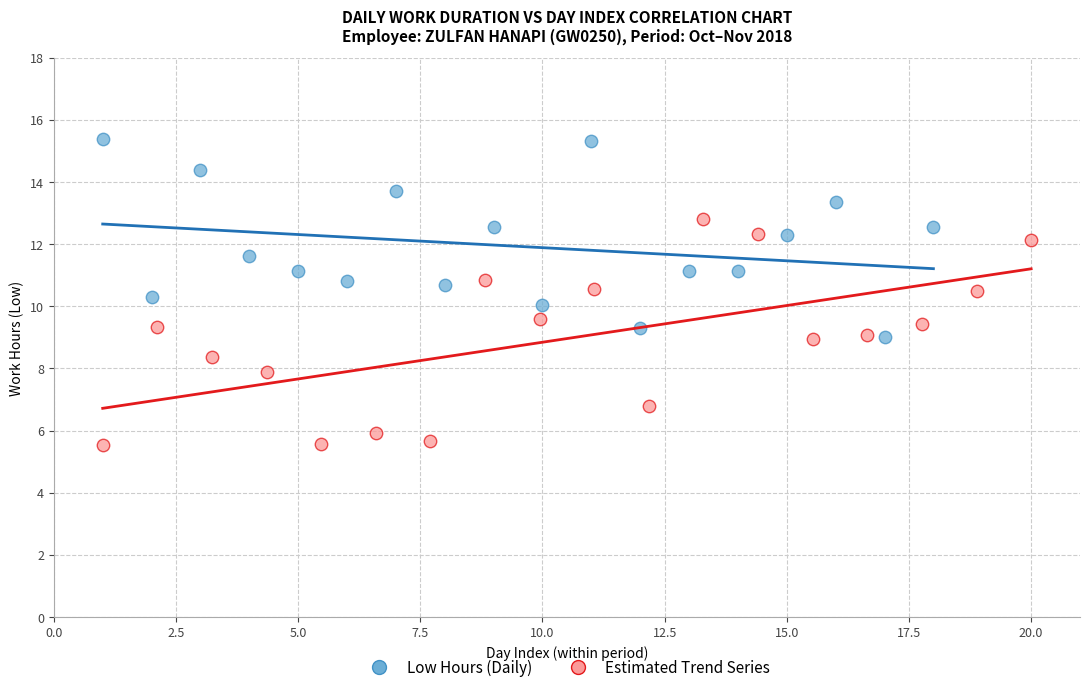

Which series reaches the minimum Y coordinate?

Estimated Trend Series